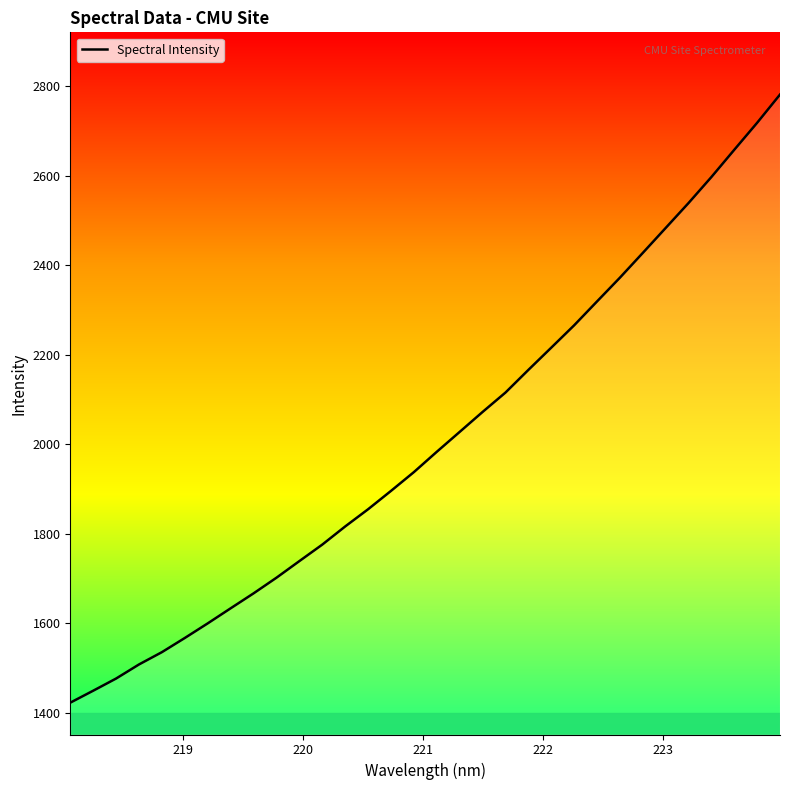

What is the minimum value shown in the chart?

1422.6